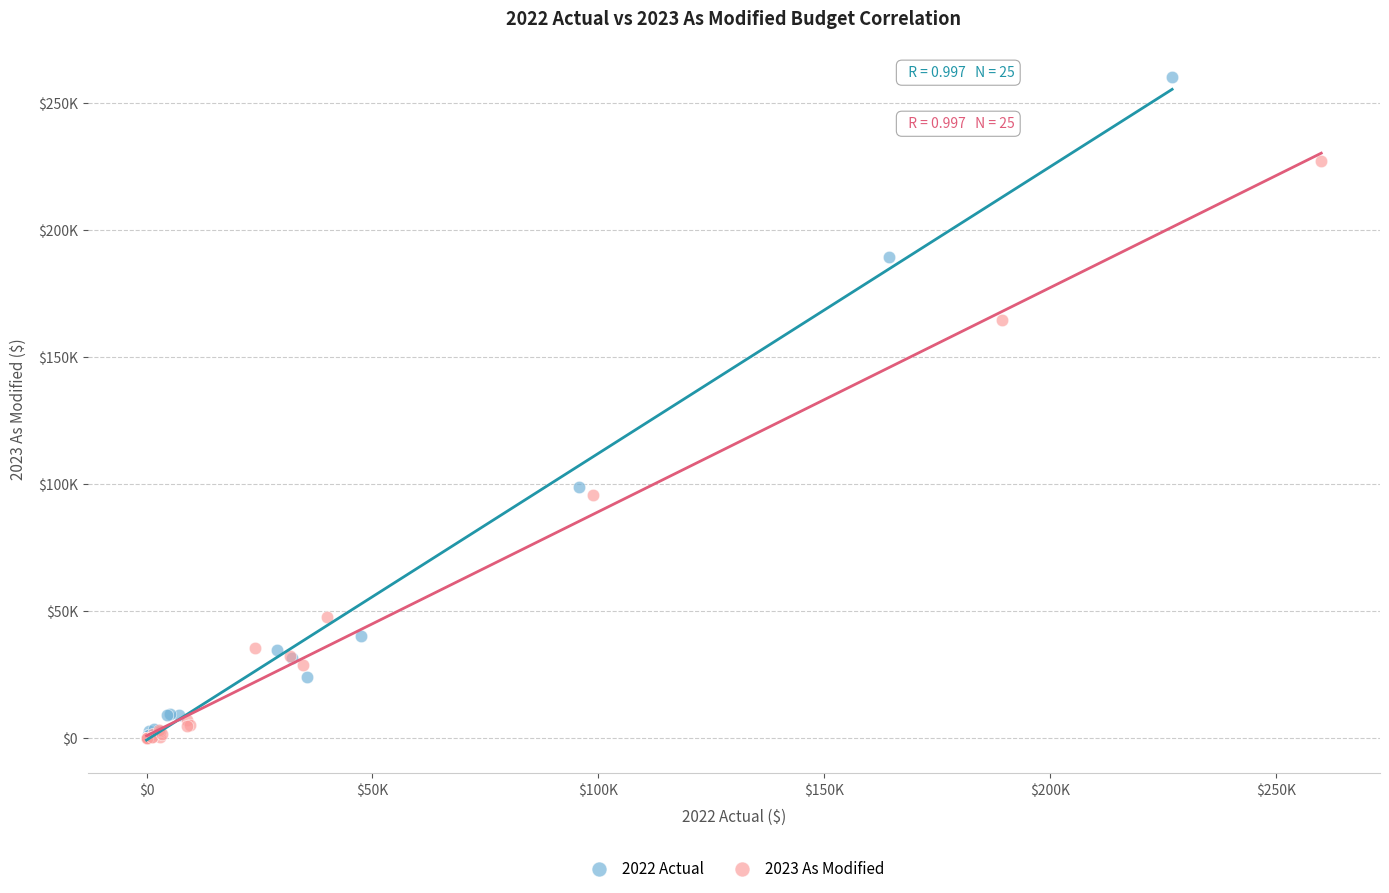

What are all the series names shown in the legend?

2022 Actual, 2023 As Modified